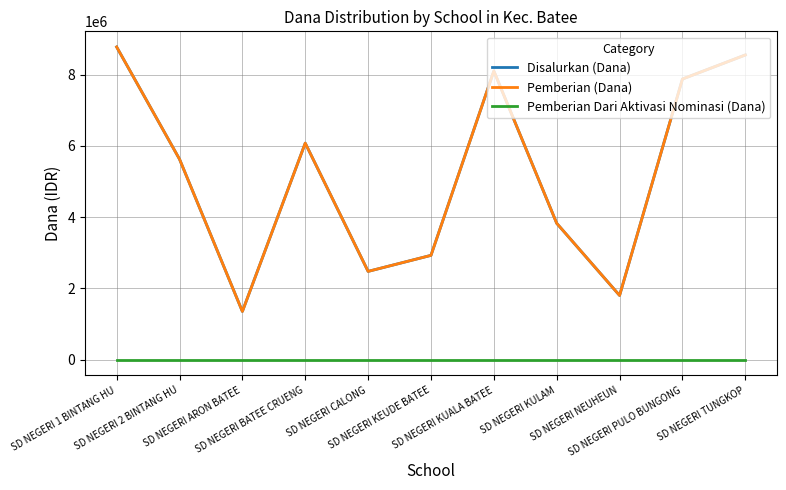

Where is the first local maximum for Disalurkan (Dana)?

SD NEGERI BATEE CRUENG